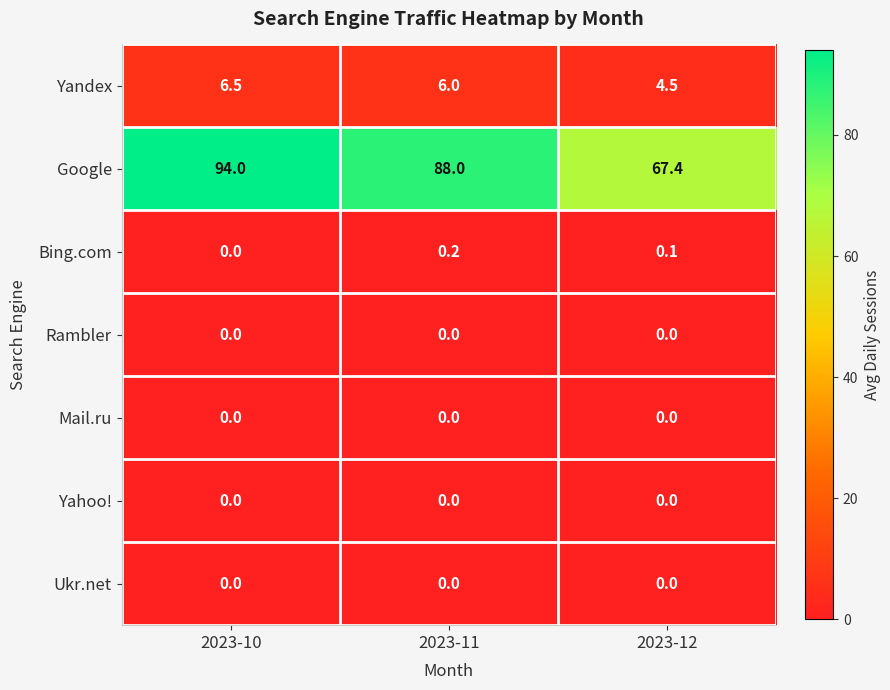

What is the minimum value for Yandex?

4.5